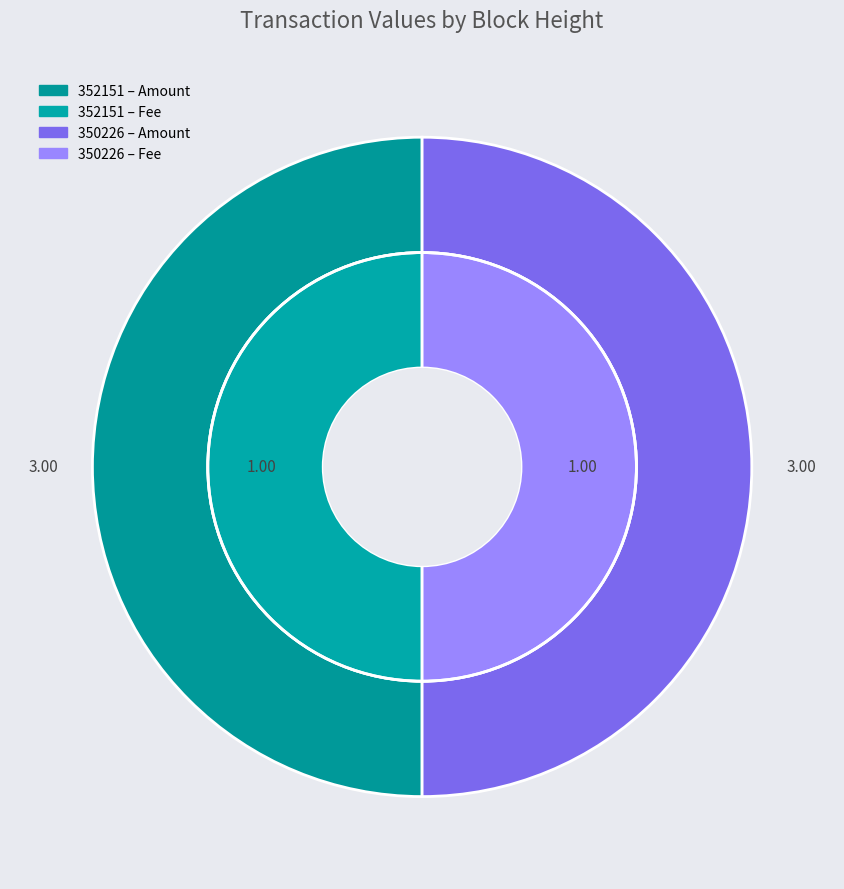

Which slice is the smallest?

352151